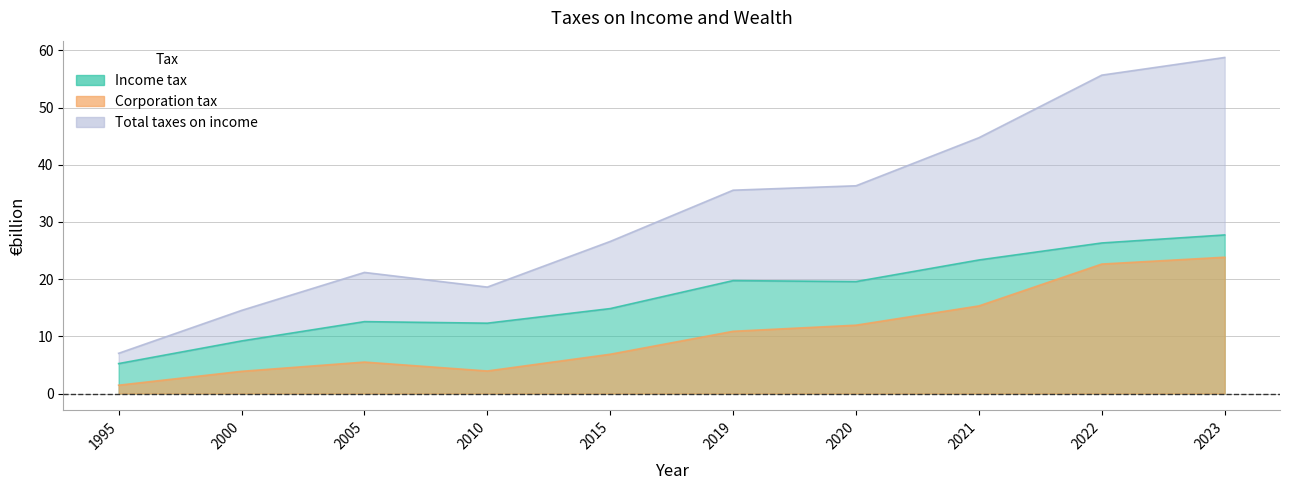

Does the chart have visible grid lines?

Yes